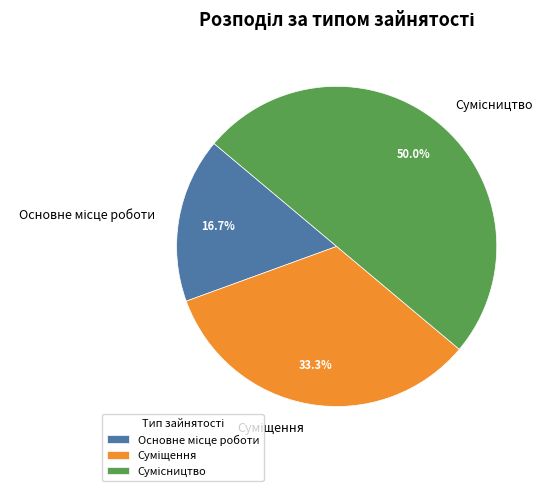

How many segments does this pie chart have?

3